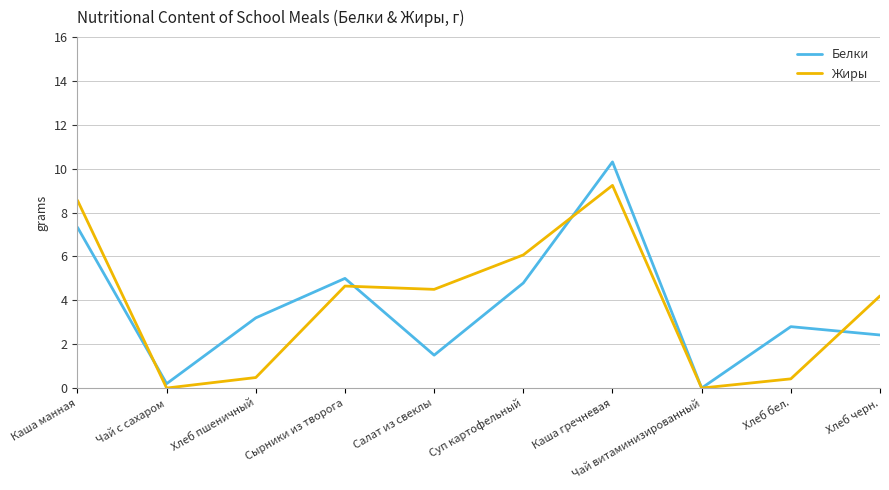

What is the difference between the maximum and minimum values in the Жиры series?

9.2